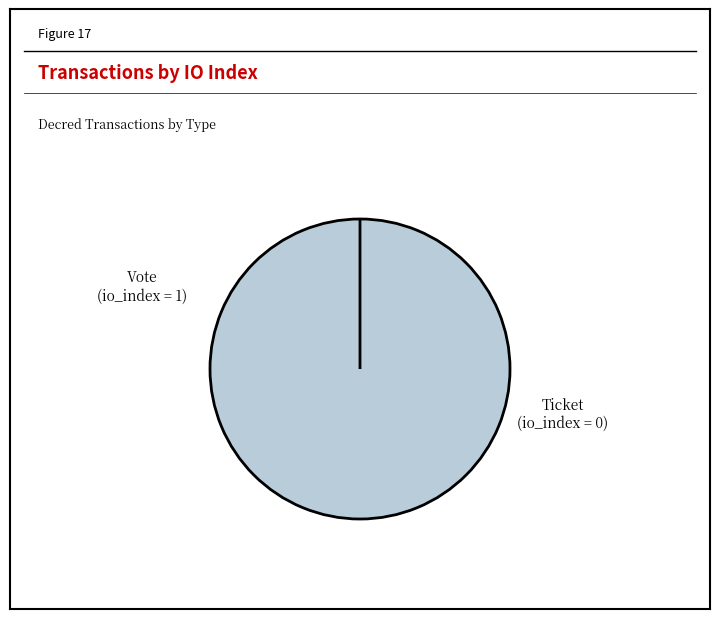

Combined, what portion of the pie is Ticket and Vote?

100.0%